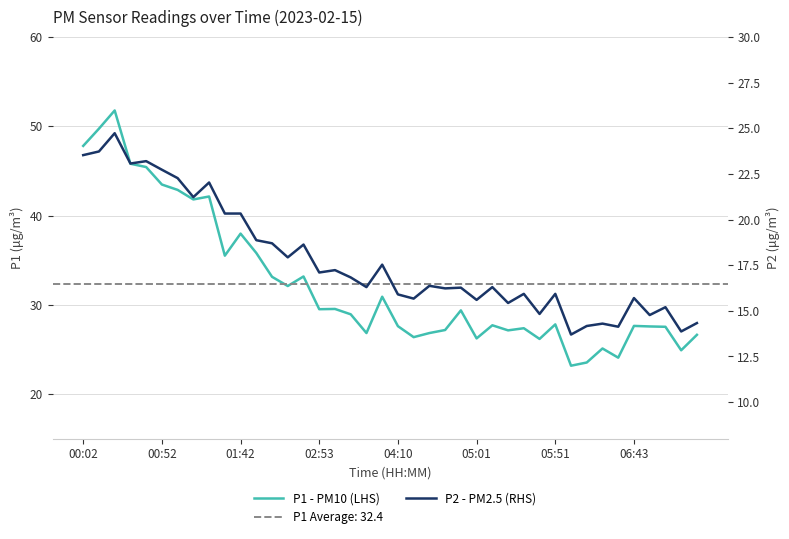

Where does the P2 - PM2.5 (RHS) series first go above 16?

00:02